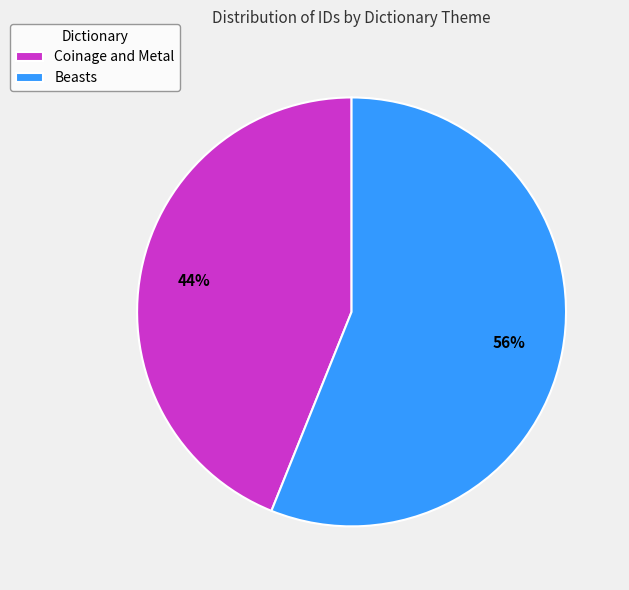

Is there a majority slice in this chart?

Yes